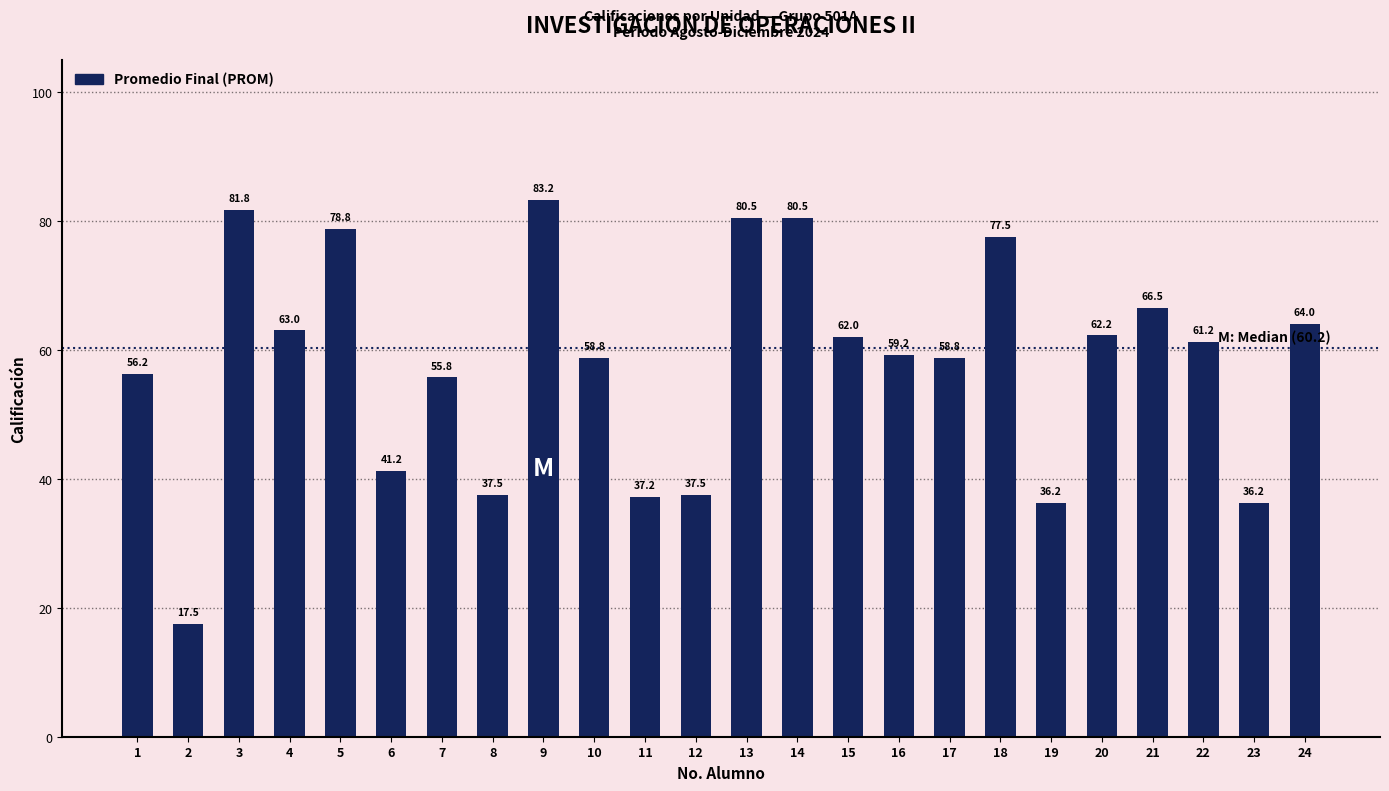

What is the value of the 14th bar from the left?

80.5